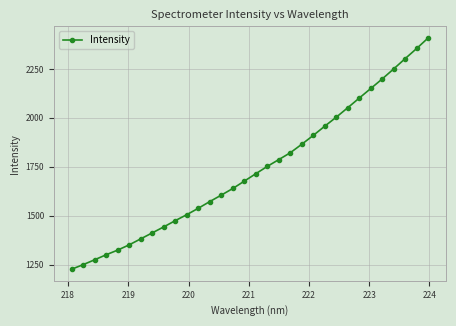

What is the difference between the second highest and minimum values?

1128.5